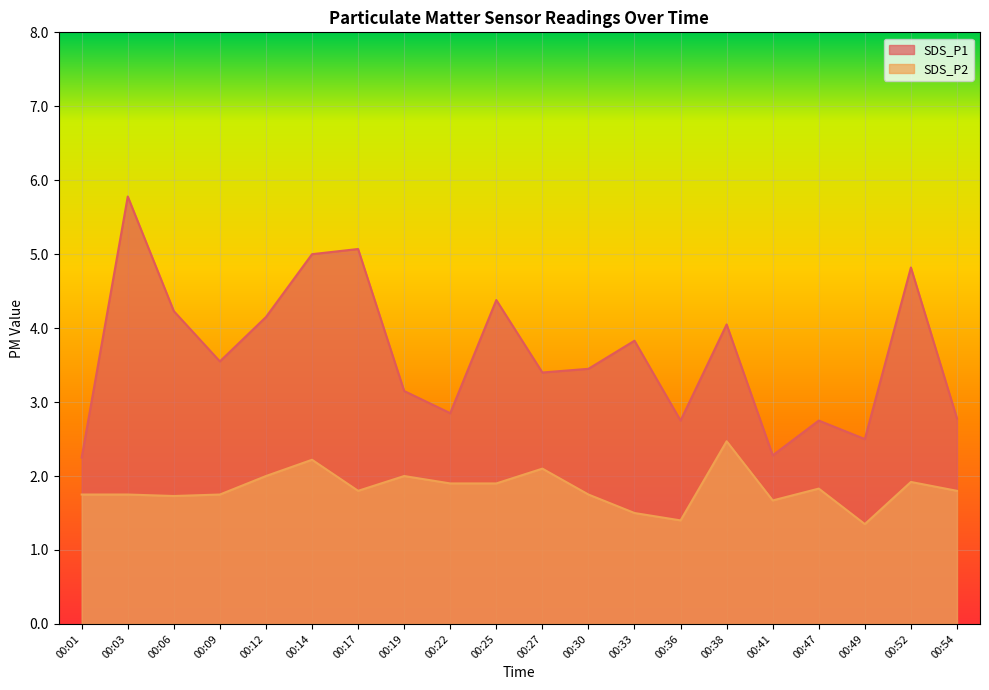

True or false: SDS_P2 and SDS_P1 cross at least once.

False